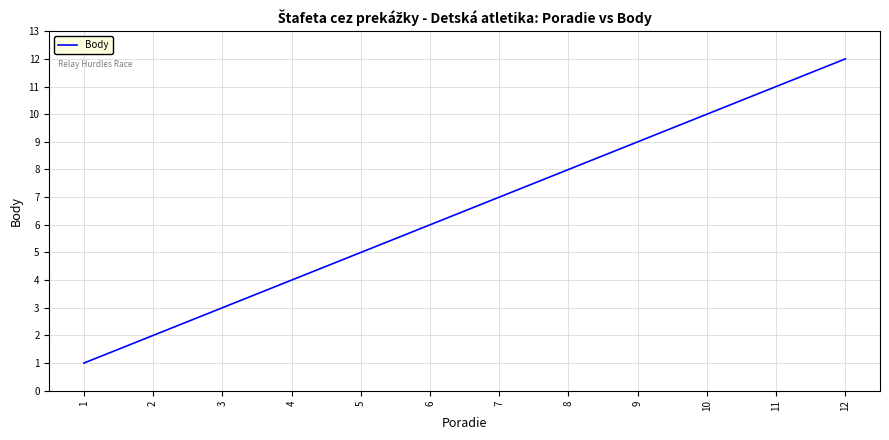

What is the sum of the values at 8 and 9?

17